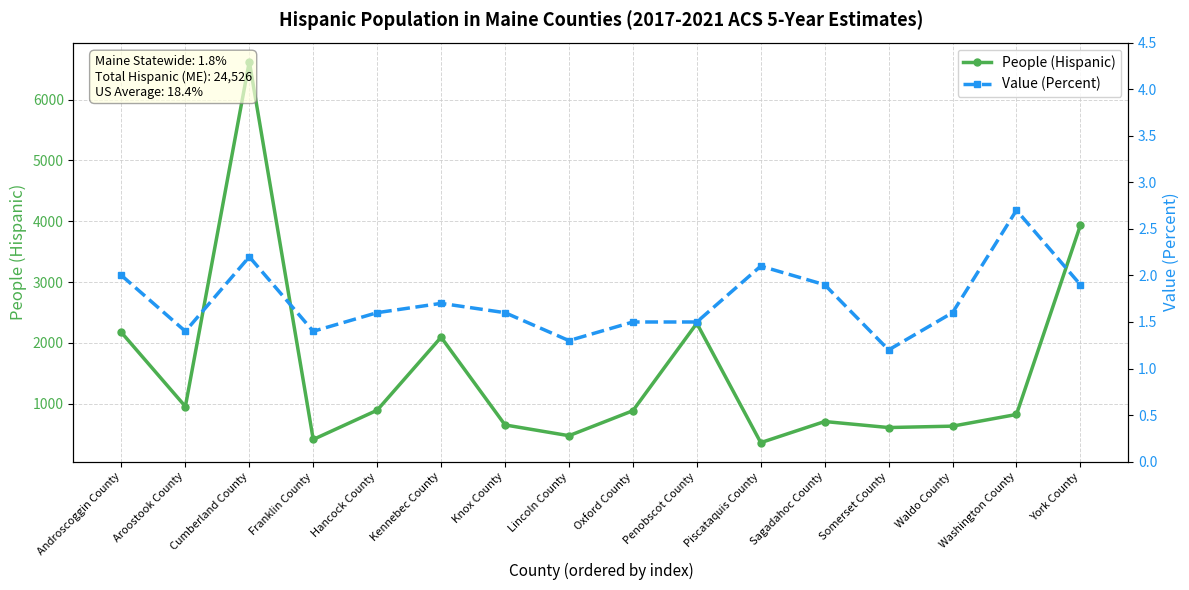

Reading right to left, list all the values displayed in this chart.

People (Hispanic): York County=3933.0	Washington County=822.0	Waldo County=630.0	Somerset County=607.0	Sagadahoc County=706.0	Piscataquis County=359.0	Penobscot County=2321.0	Oxford County=884.0	Lincoln County=473.0	Knox County=650.0	Kennebec County=2092.0	Hancock County=892.0	Franklin County=411.0	Cumberland County=6623.0	Aroostook County=953.0	Androscoggin County=2170.0
Value (Percent): York County=1.9	Washington County=2.7	Waldo County=1.6	Somerset County=1.2	Sagadahoc County=1.9	Piscataquis County=2.1	Penobscot County=1.5	Oxford County=1.5	Lincoln County=1.3	Knox County=1.6	Kennebec County=1.7	Hancock County=1.6	Franklin County=1.4	Cumberland County=2.2	Aroostook County=1.4	Androscoggin County=2.0